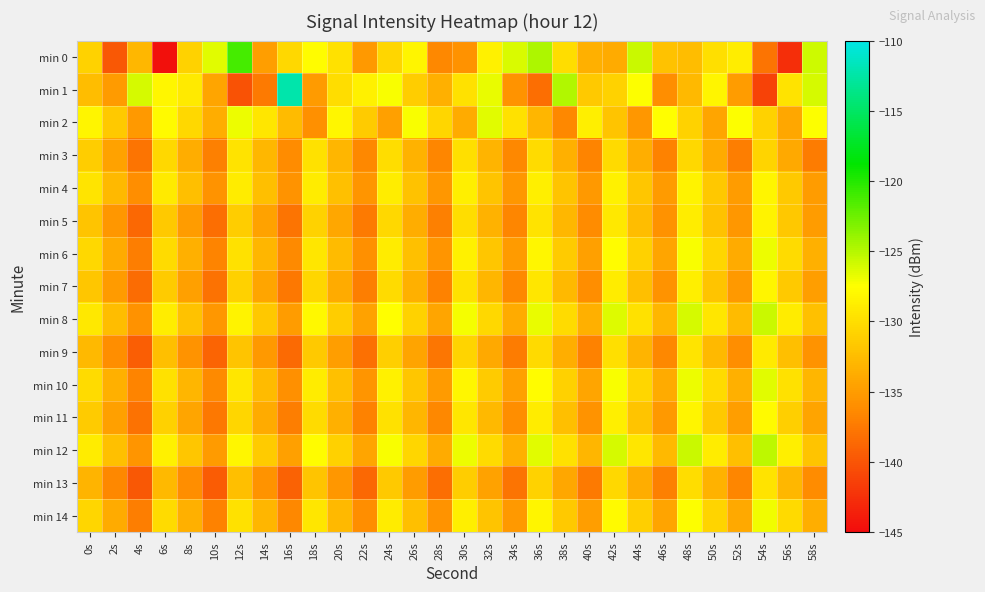

How many distinct data groups are displayed?

15